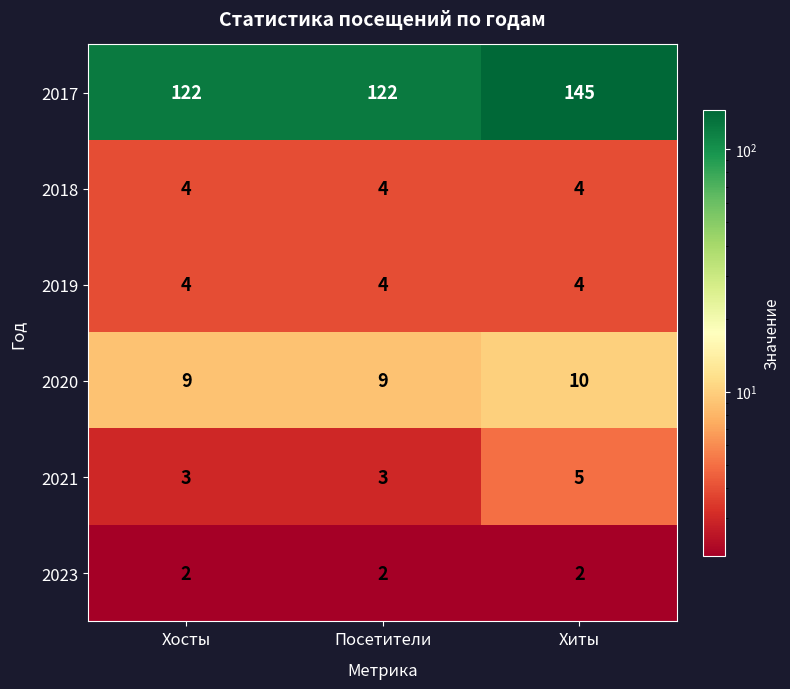

What is the total value across all series at Хосты?

144